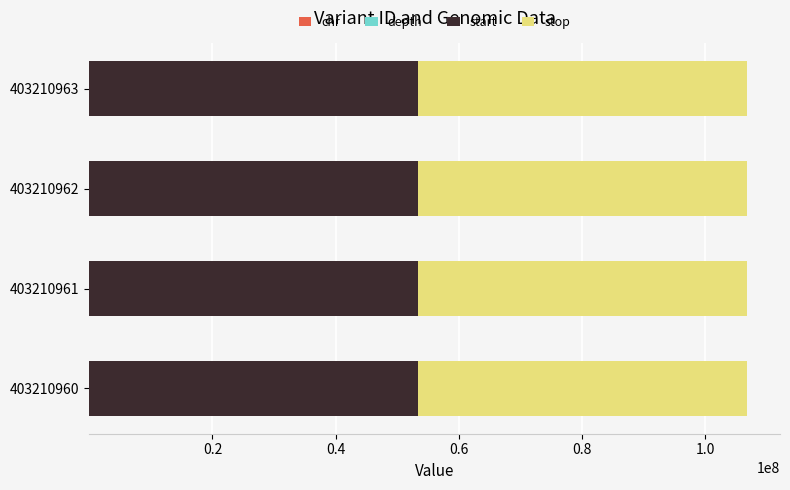

How many distinct data groups are displayed?

4